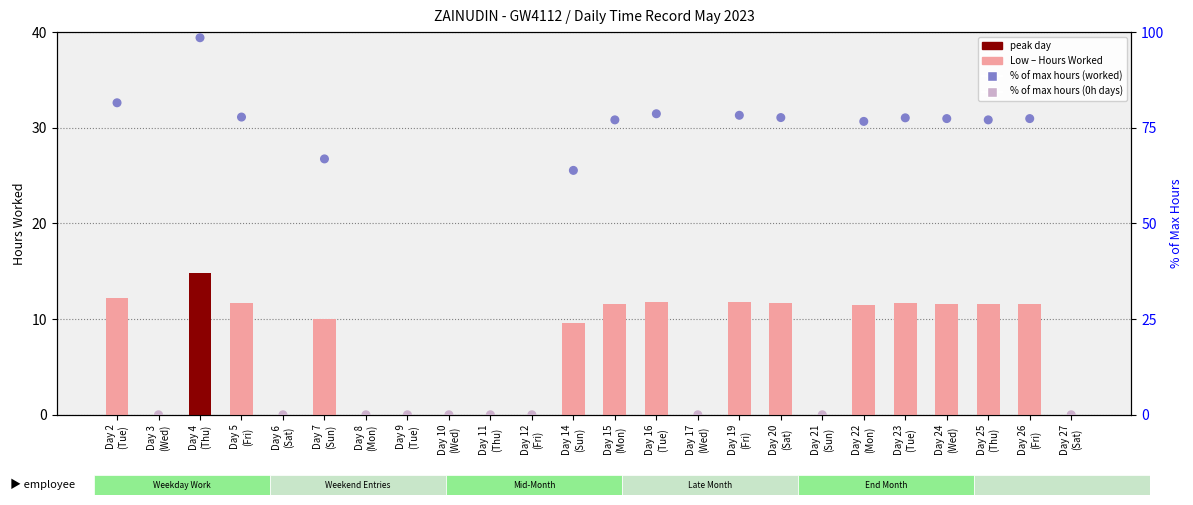

Is the value of % of Max Hours at Day 22
(Mon) greater than the value of Low (Hours Worked) at Day 24
(Wed)?

Yes